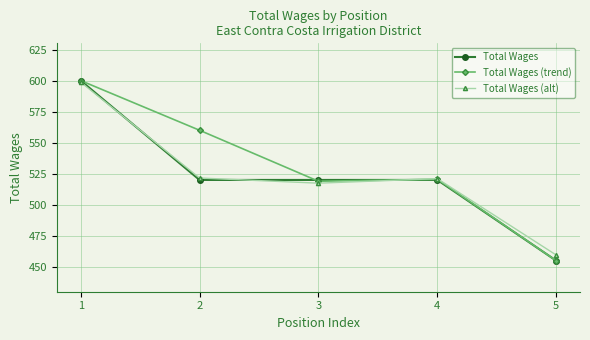

What is the smallest value displayed?

455.0